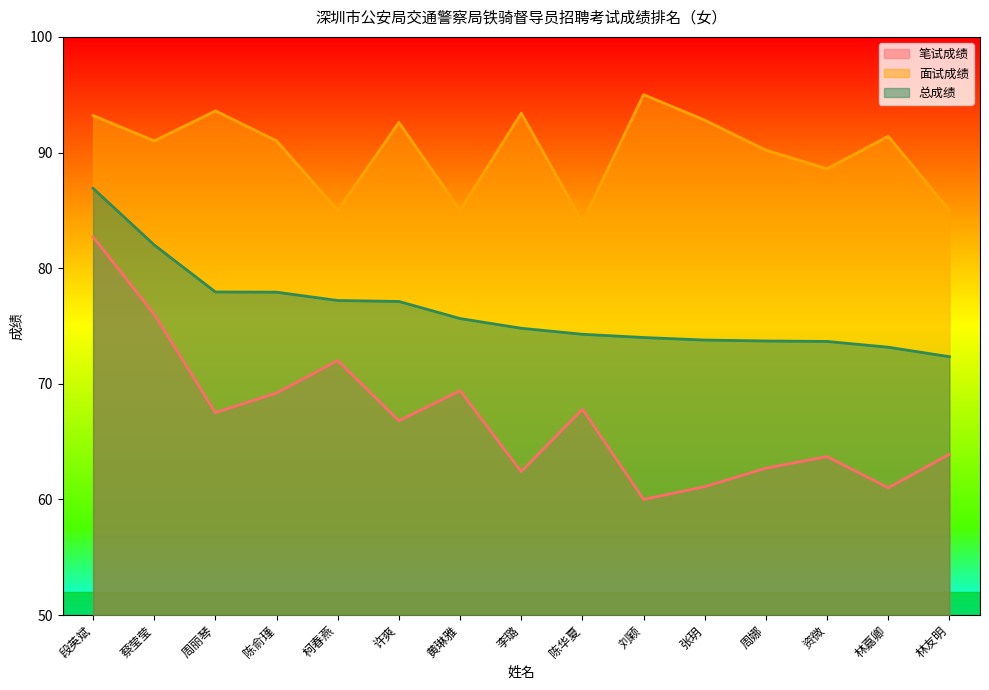

What is the approximate value of 笔试成绩 at 林嘉卿?

61.0